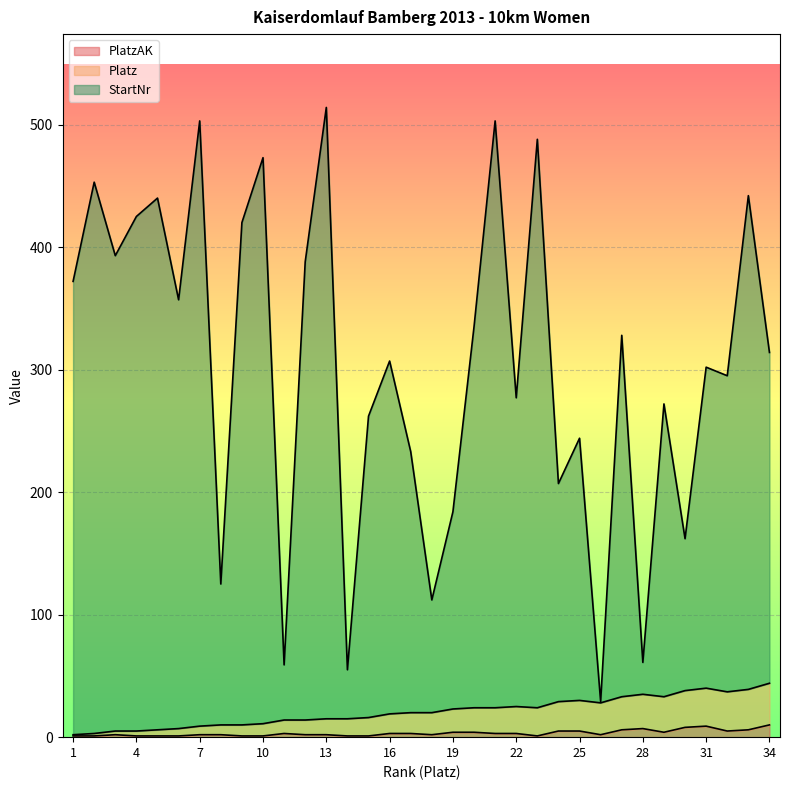

The value of Platz at 26 is 28. True or false?

True